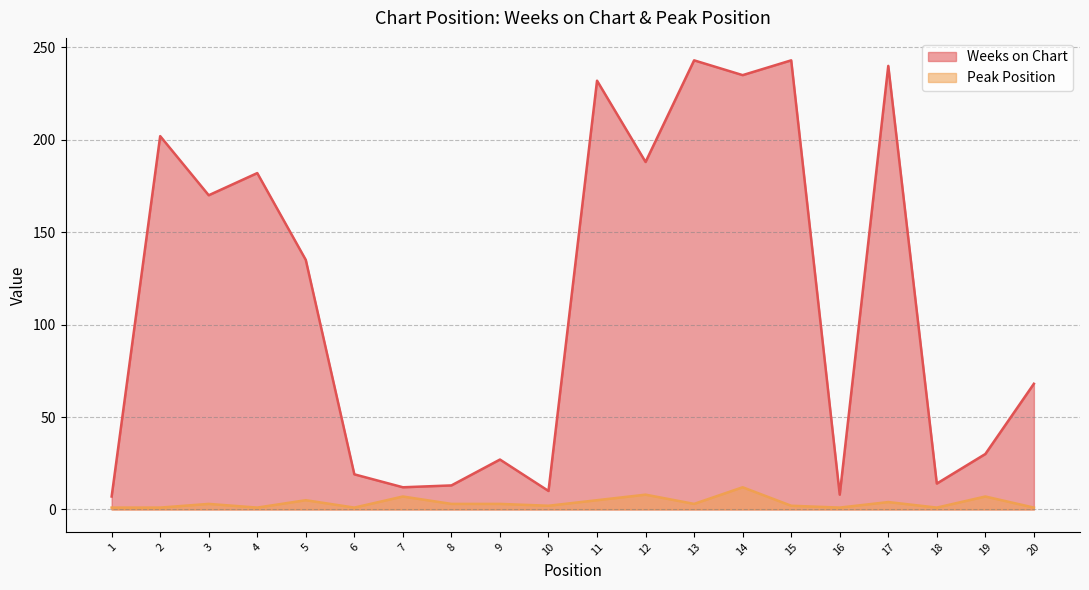

How many categories are shown in the chart?

20